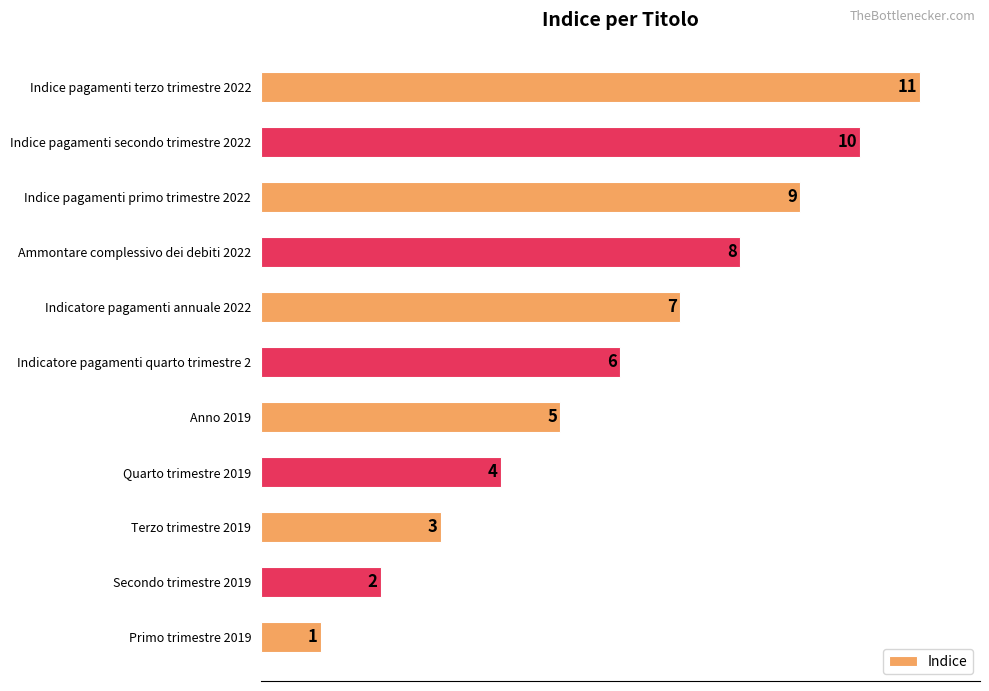

What is the change in value from Anno 2019 to Ammontare complessivo dei debiti 2022?

+3